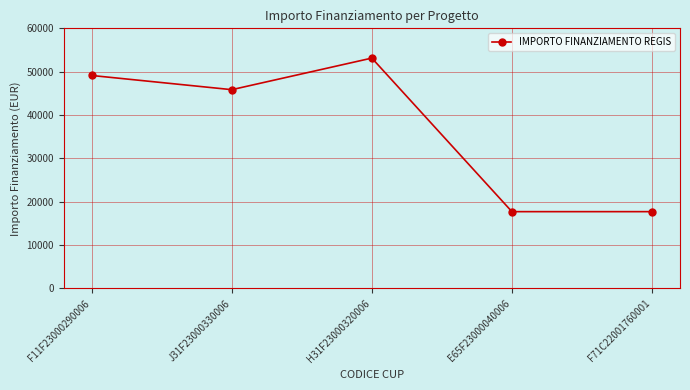

Which has a higher value, J31F23000330006 or E65F23000040006?

J31F23000330006